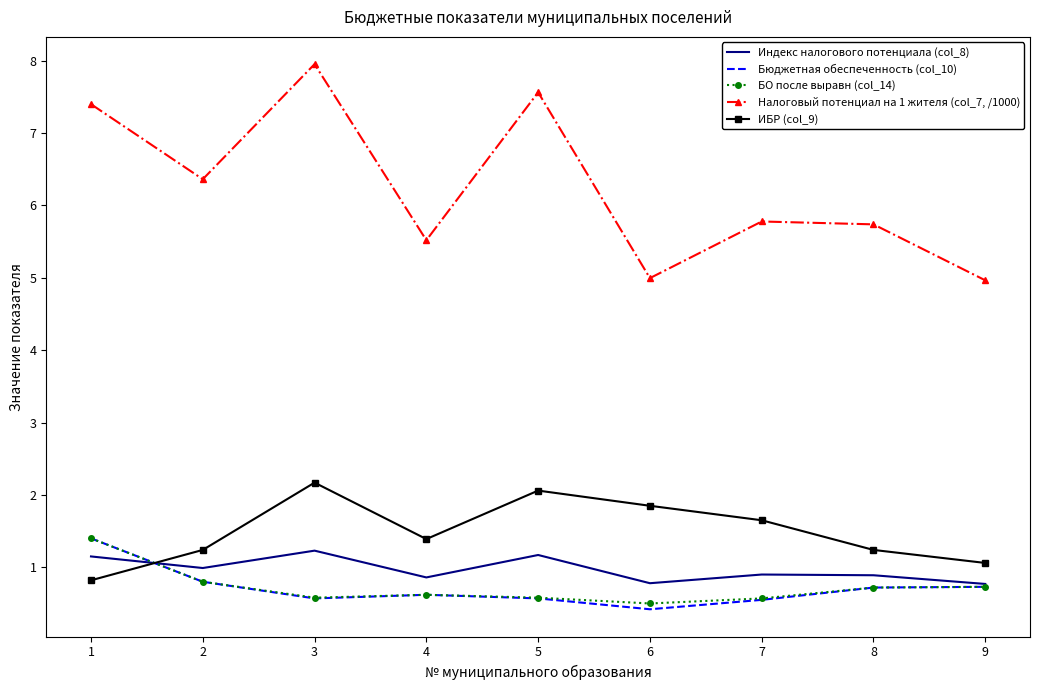

True or false: Налоговый потенциал на 1 жителя (col_7, /1000) and Индекс налогового потенциала (col_8) cross at least once.

False